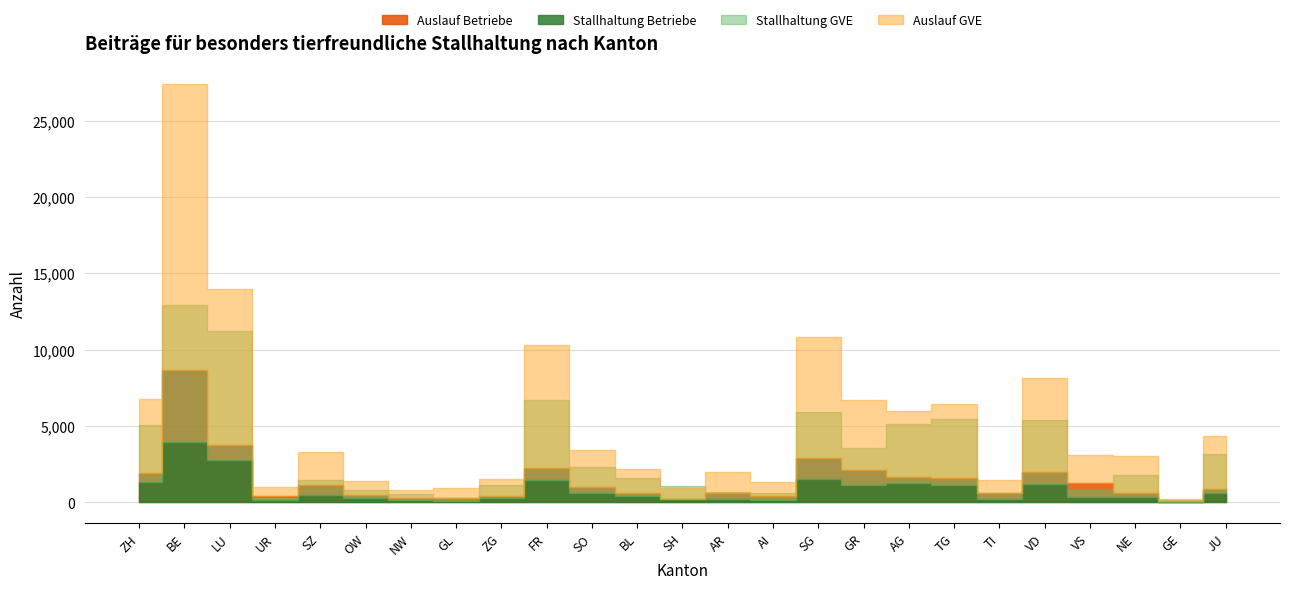

True or false: Auslauf Betriebe and Auslauf GVE intersect in this chart.

False